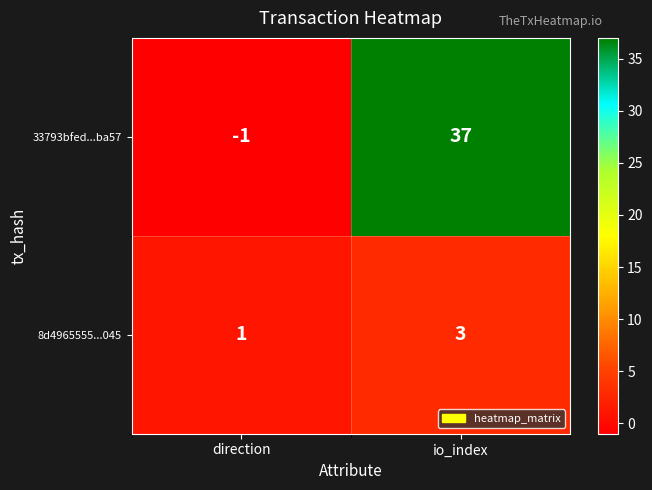

At which label does 33793bfed...ba57 reach its peak?

io_index